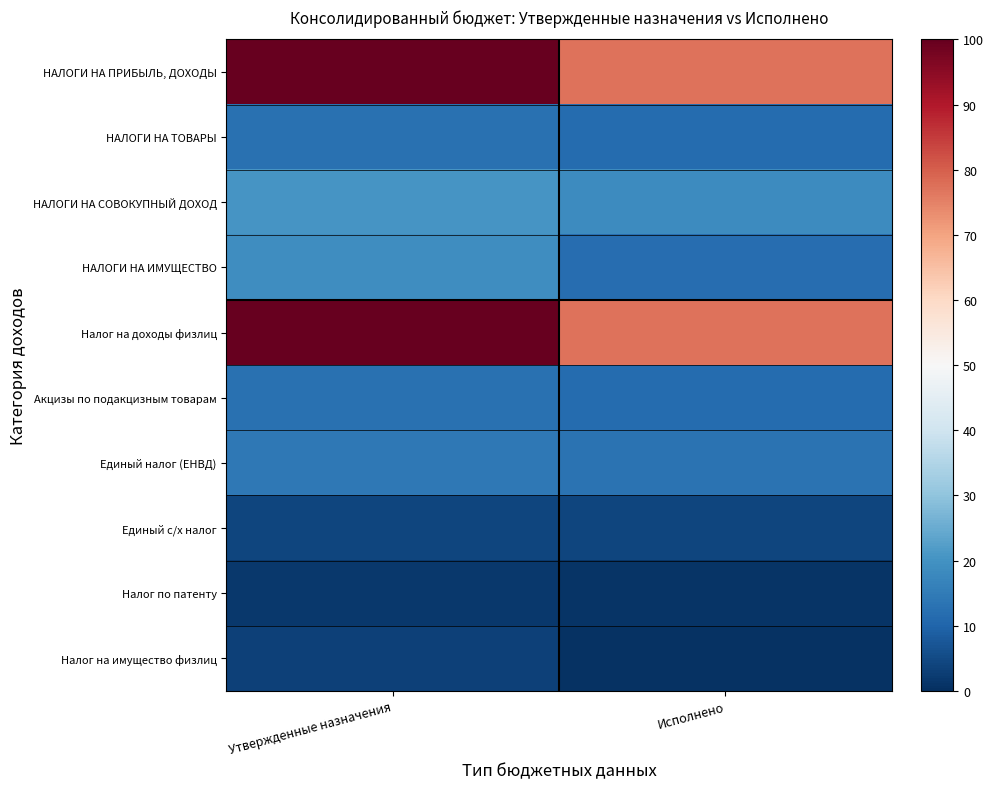

At how many categories does at least one series exceed 15?

2